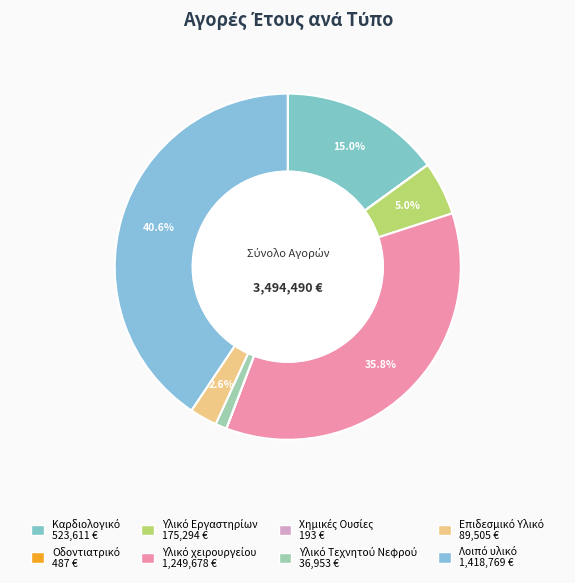

How many slices are in this pie chart?

8